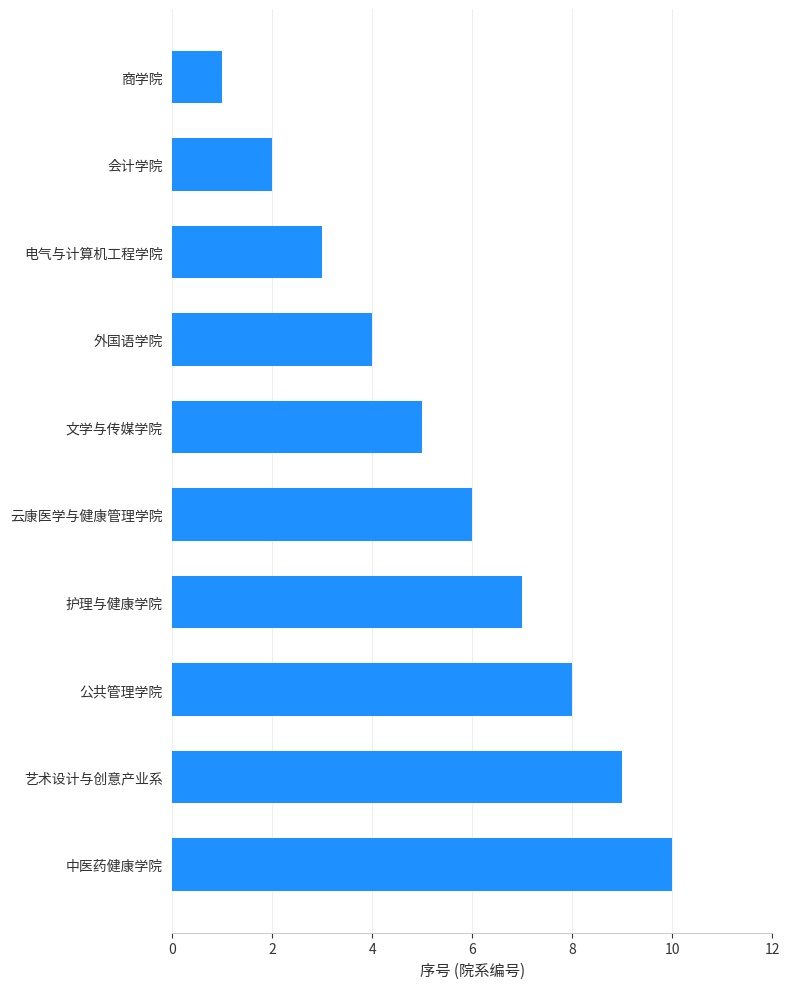

The chart shows a value of 6 at 外国语学院. True or false?

False